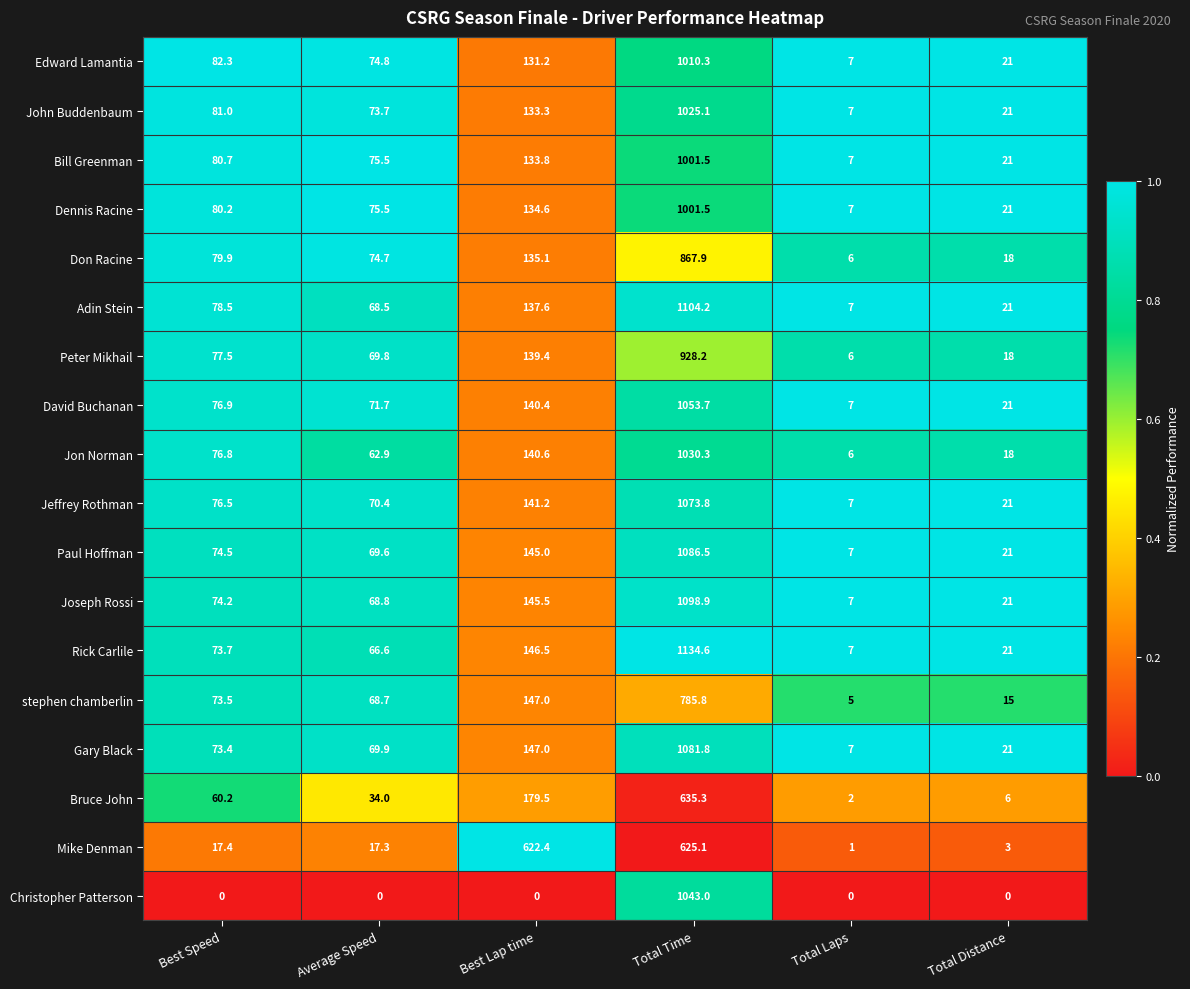

Where is Jeffrey Rothman nearest to the value 540?

Best Lap time